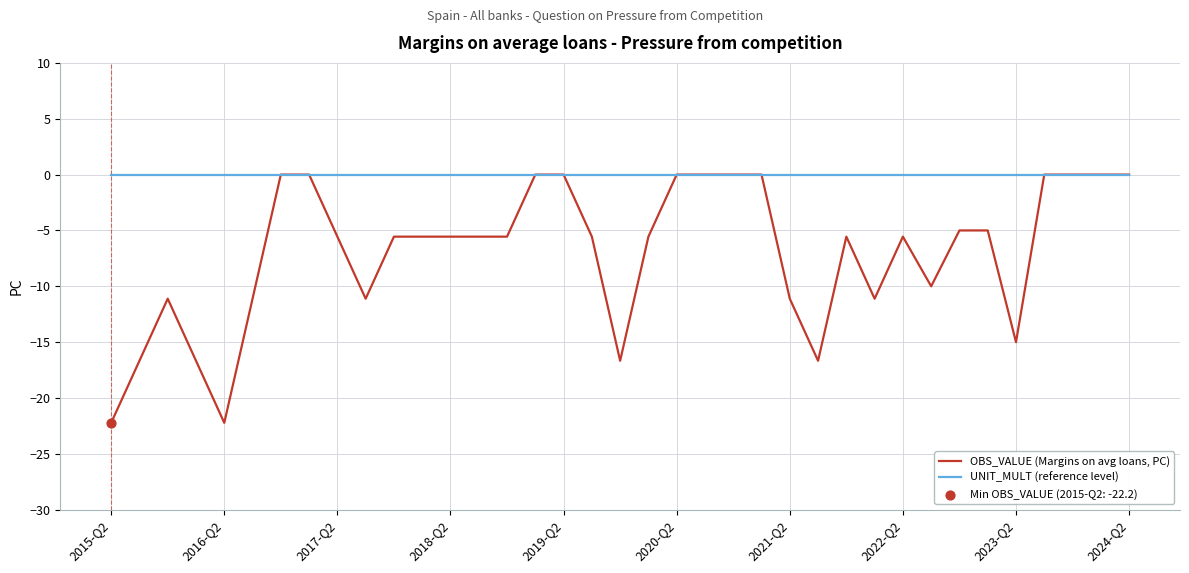

Which series has the largest total across all categories?

UNIT_MULT (reference level)